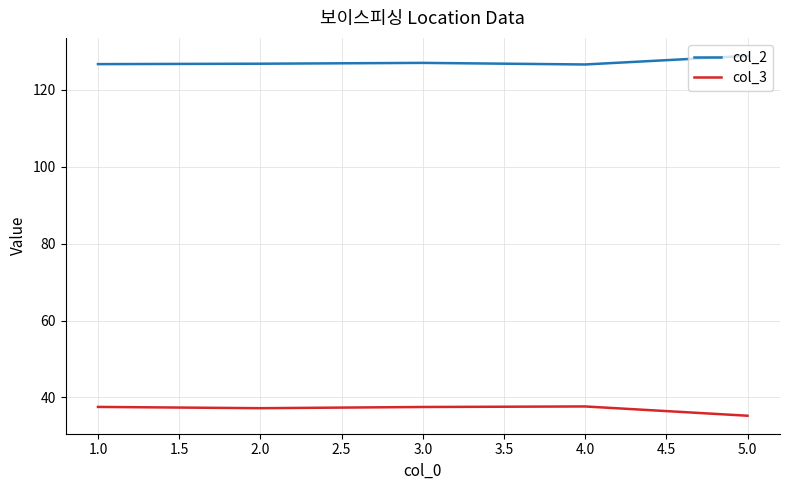

What are all the series names shown in the legend?

col_2, col_3